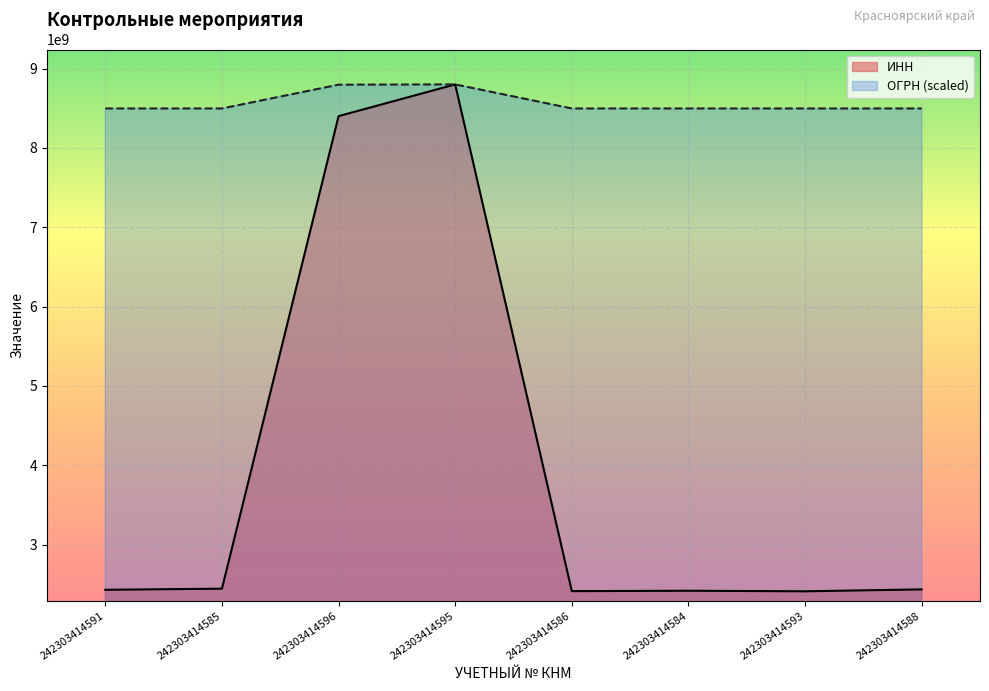

Does the chart display data point markers on the line(s)?

No